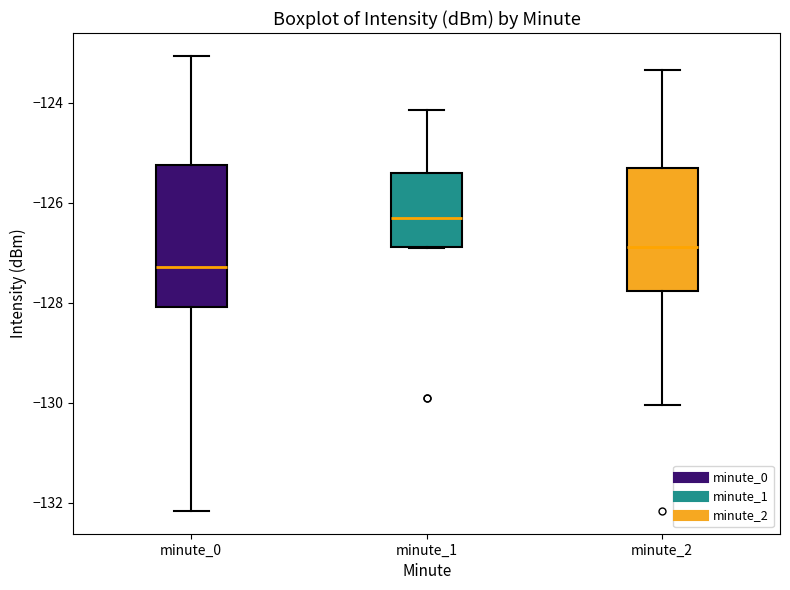

Where does the upper whisker of the box for minute_2 end on the y-axis? The values are not printed on the chart, so give them approximately, as read against the axis.

-123.4